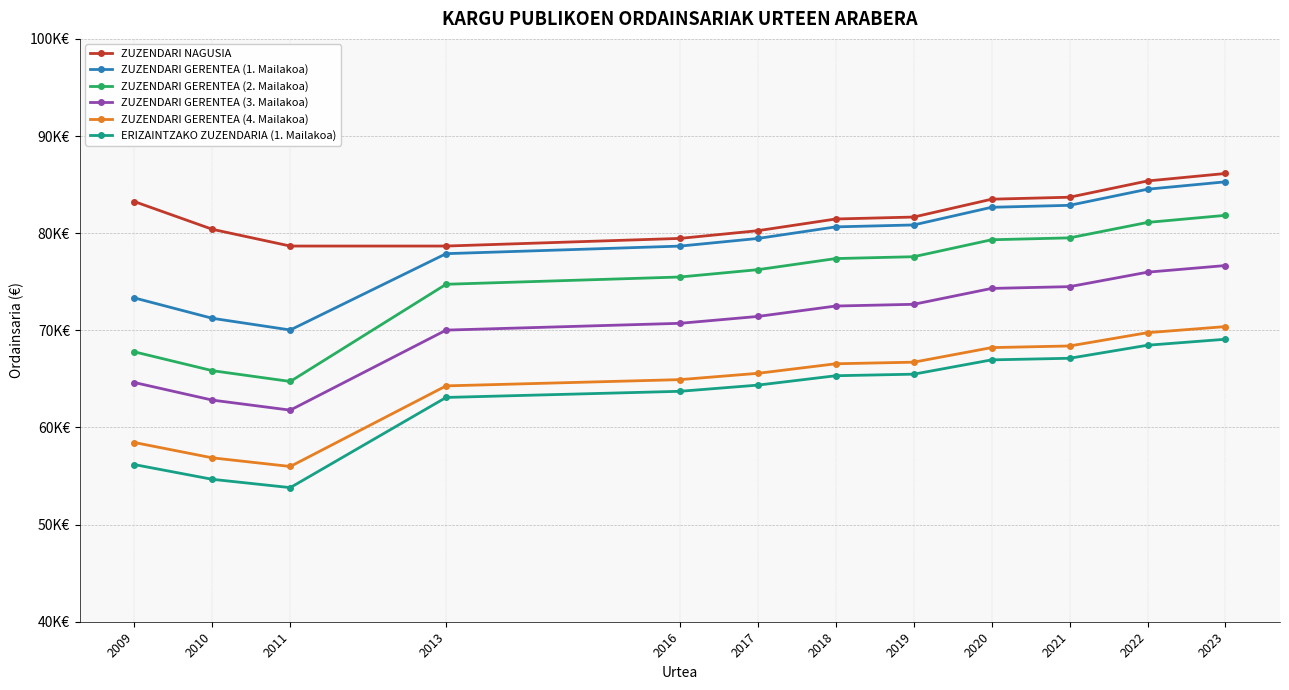

What is the highest value of the ZUZENDARI NAGUSIA series?

86144.0